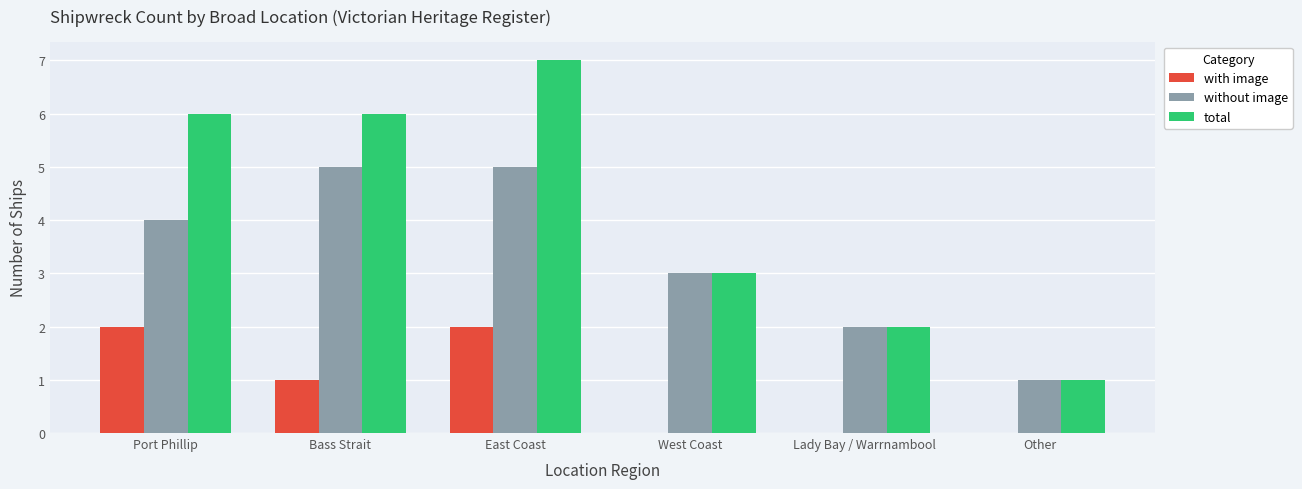

Which series has the widest spread of values?

total